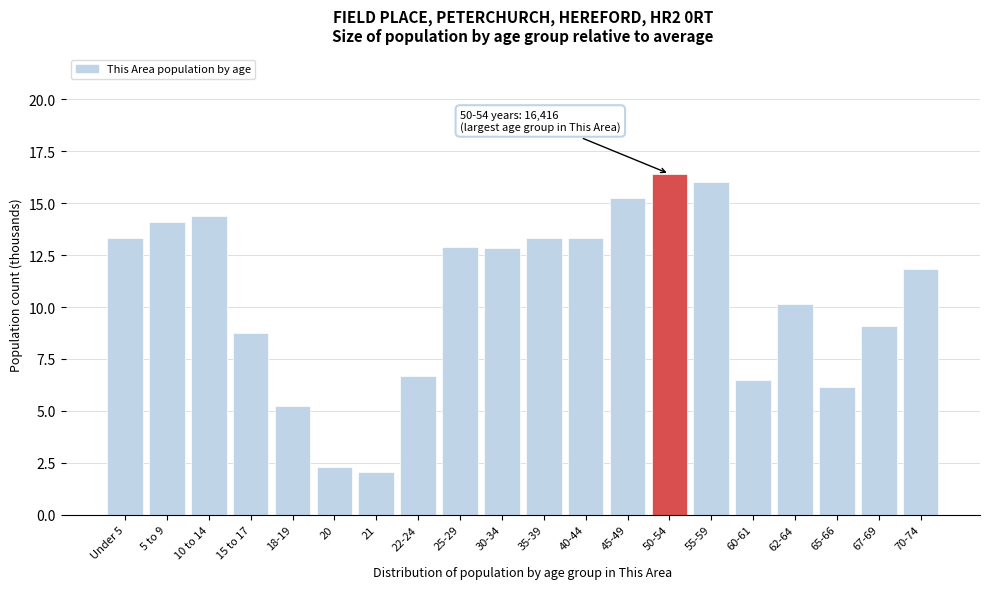

What is the change in value from 30-34 to 67-69?

-3.8